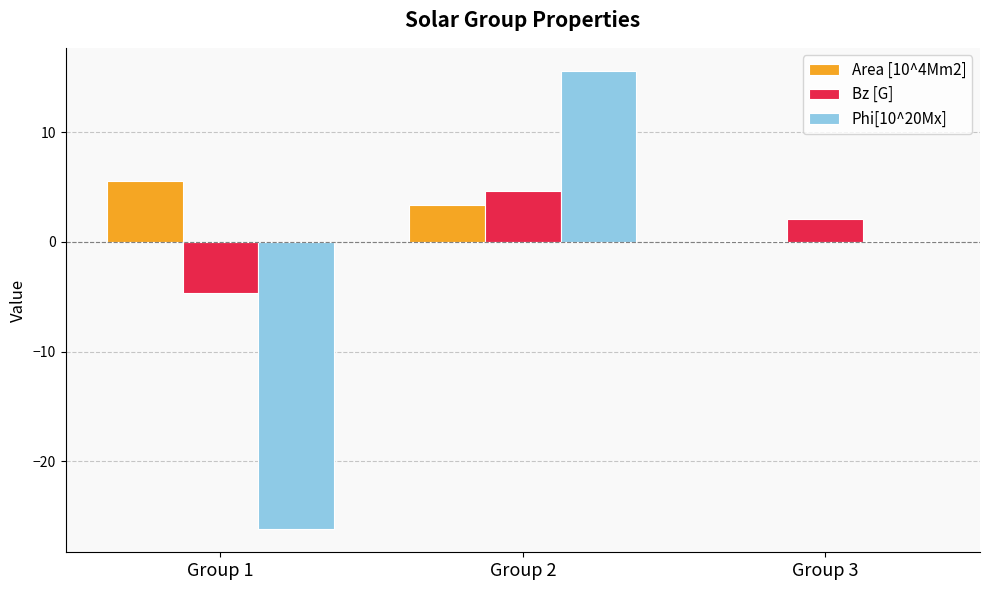

What is the sum of all Area [10^4Mm2] values?

9.0